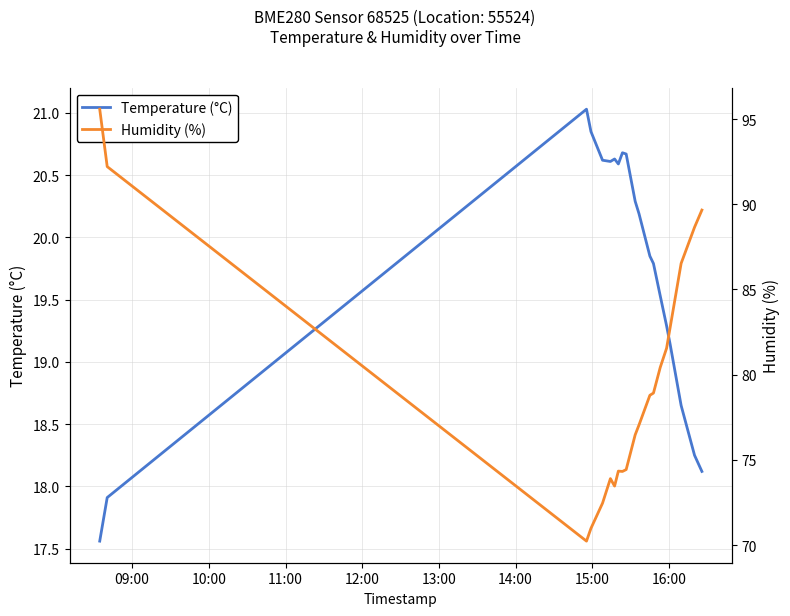

What is the sum of all Temperature (°C) values?

394.2